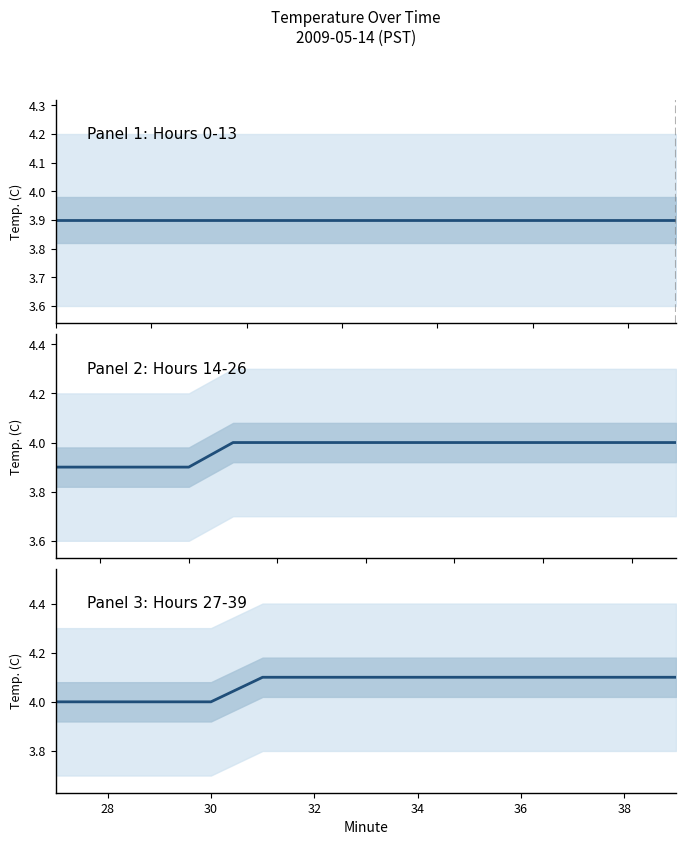

Count the values in the range 4 to 5.

13